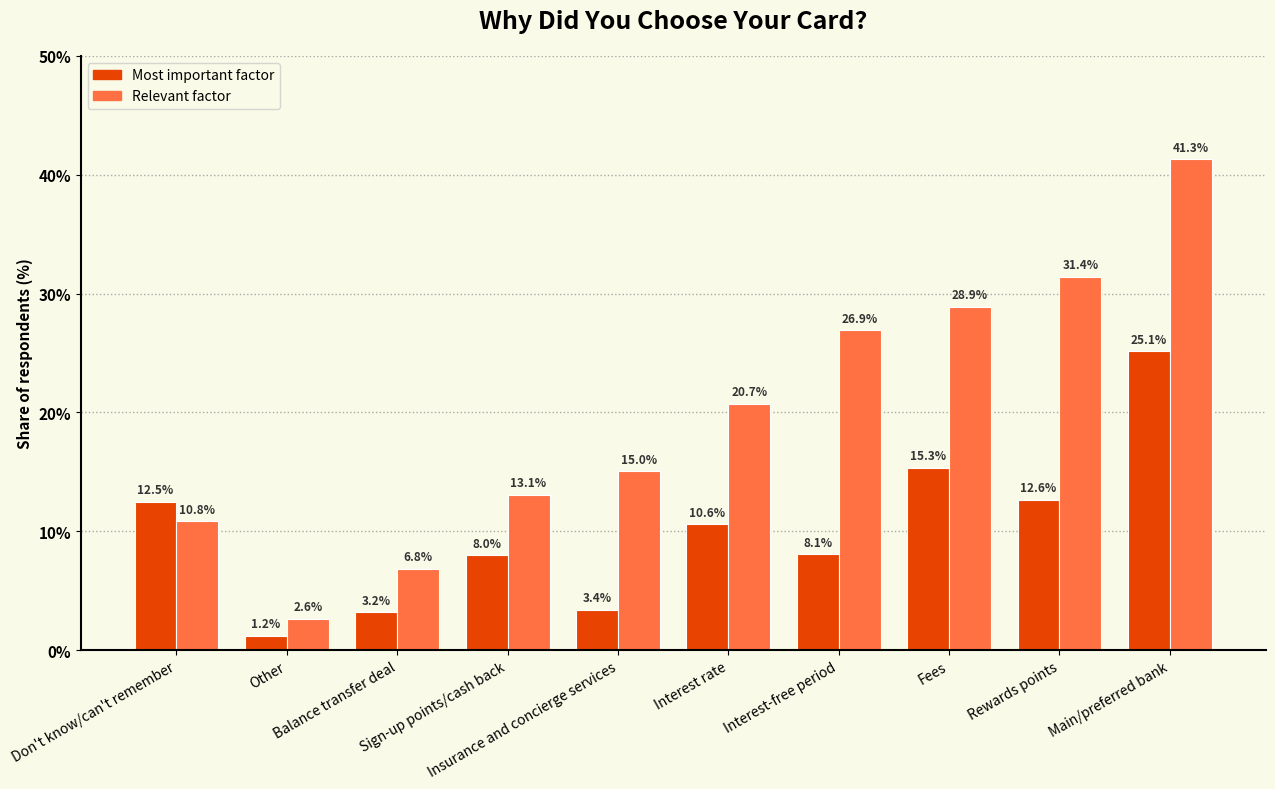

What are all the series names shown in the legend?

Most important factor, Relevant factor